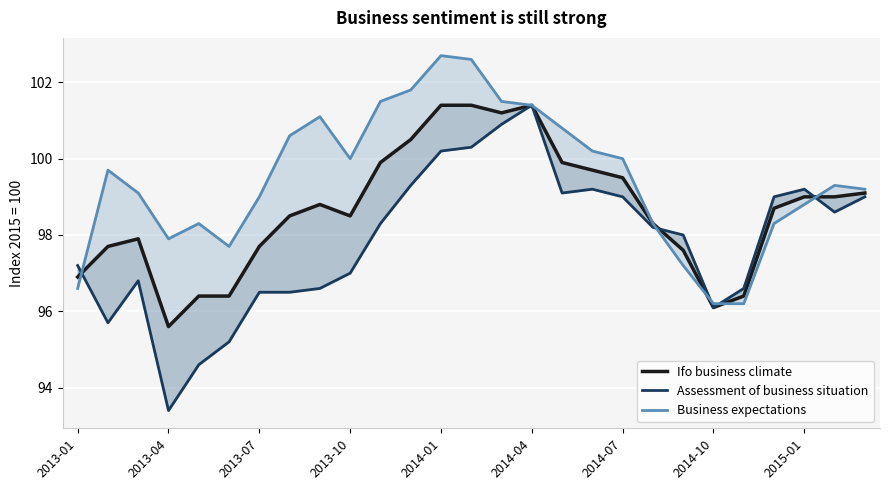

Which series has the largest total across all categories?

Business expectations